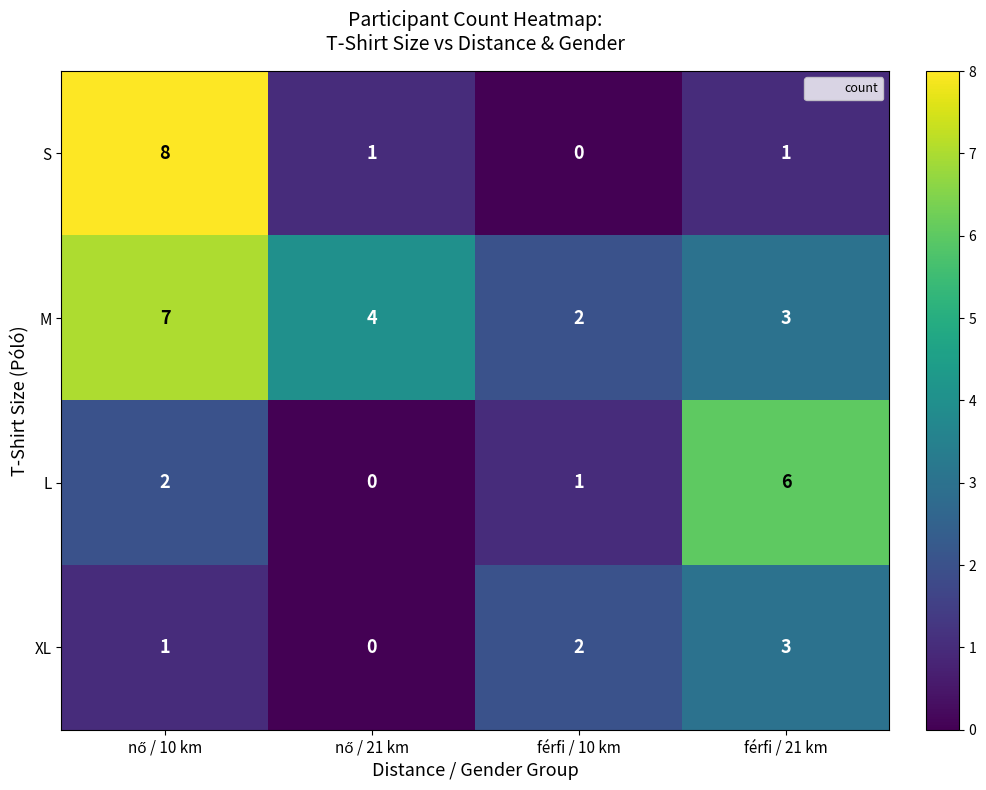

What is the sum of all M values?

16